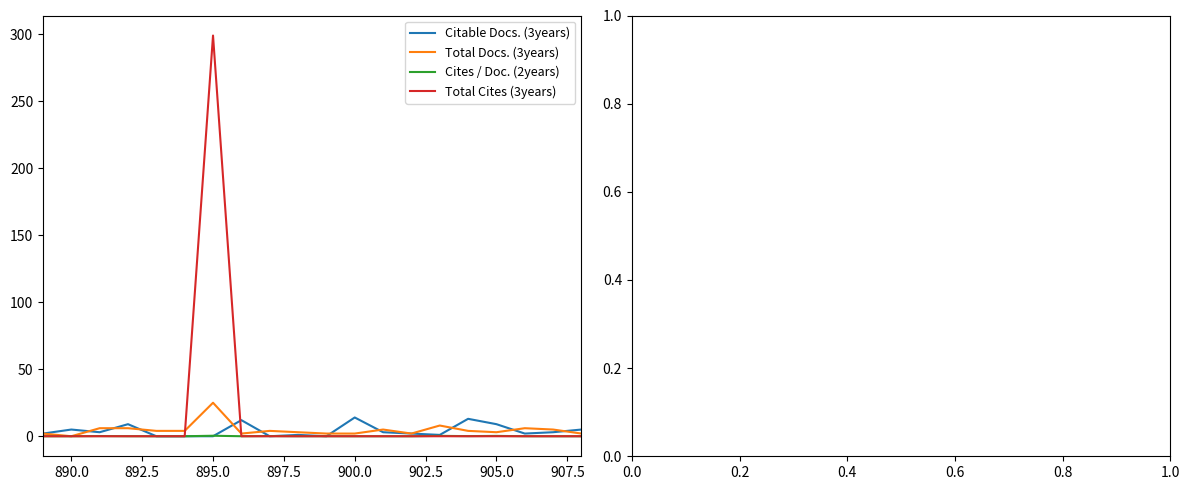

How many series are shown in this chart?

4